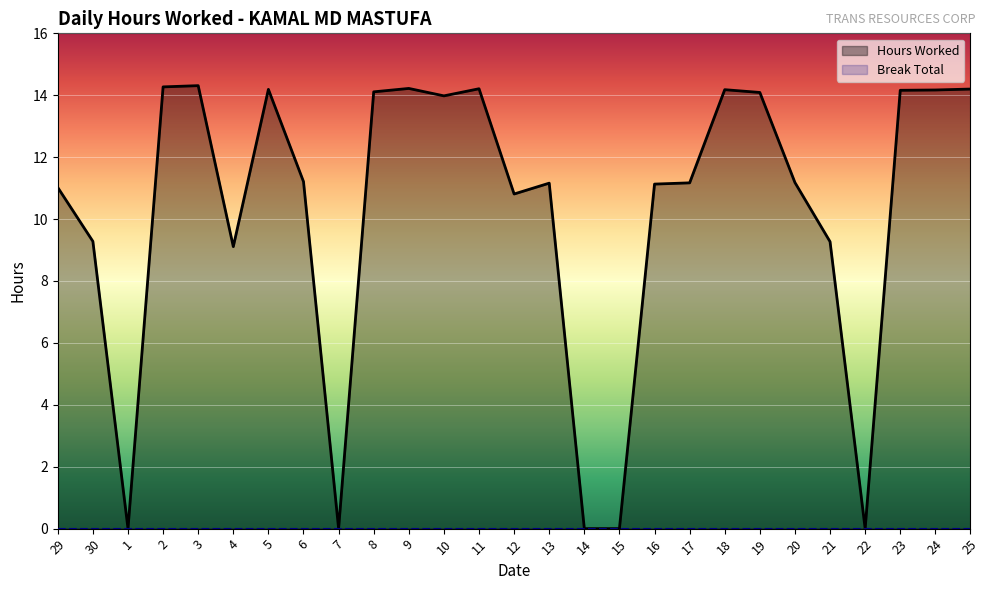

Reading left to right, list all the values displayed in this chart.

Hours Worked: 11.0	9.3	0.0	14.3	14.3	9.1	14.2	11.2	0.0	14.1	14.2	14.0	14.2	10.8	11.2	0.0	0.0	11.1	11.2	14.2	14.1	11.2	9.3	0.0	14.2	14.2	14.2
Break Total: 0.0	0.0	0.0	0.0	0.0	0.0	0.0	0.0	0.0	0.0	0.0	0.0	0.0	0.0	0.0	0.0	0.0	0.0	0.0	0.0	0.0	0.0	0.0	0.0	0.0	0.0	0.0